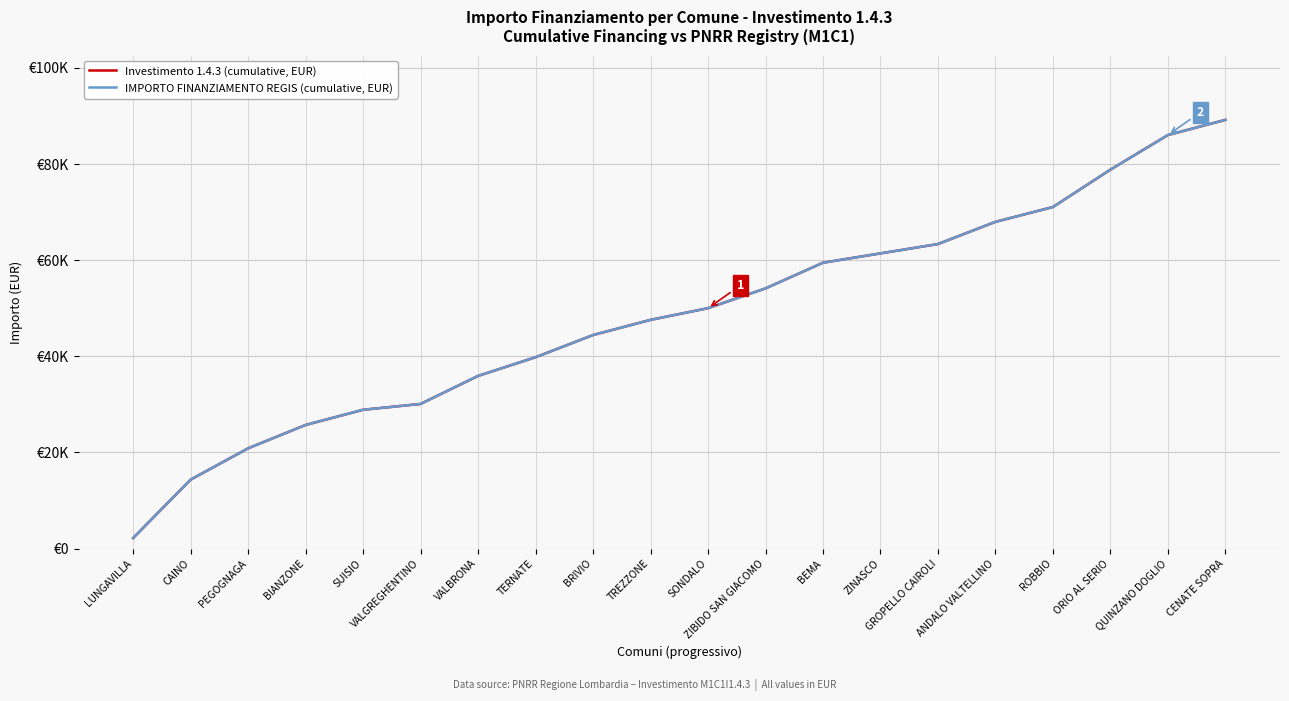

Reading left to right, list all the values displayed in this chart.

Investimento 1.4.3 (cumulative, EUR): 2187	14337	20854	25714	28873	30088	35920	39808	44425	47584	50014	54130	59476	61420	63364	67981	71068	78844	86047	89206
IMPORTO FINANZIAMENTO REGIS (cumulative, EUR): 2187	14337	20854	25714	28873	30088	35920	39808	44425	47584	50014	54130	59476	61420	63364	67981	71068	78844	86047	89206